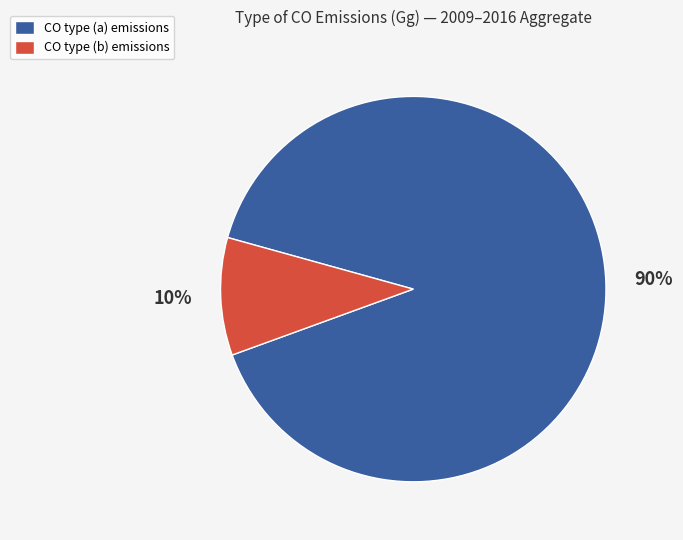

Is there any slice that represents more than half of the pie?

Yes